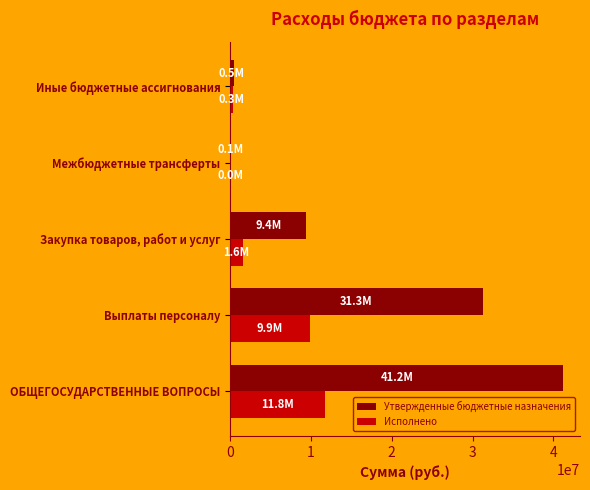

Which category has the highest value in the Утвержденные бюджетные назначения series?

ОБЩЕГОСУДАРСТВЕННЫЕ ВОПРОСЫ